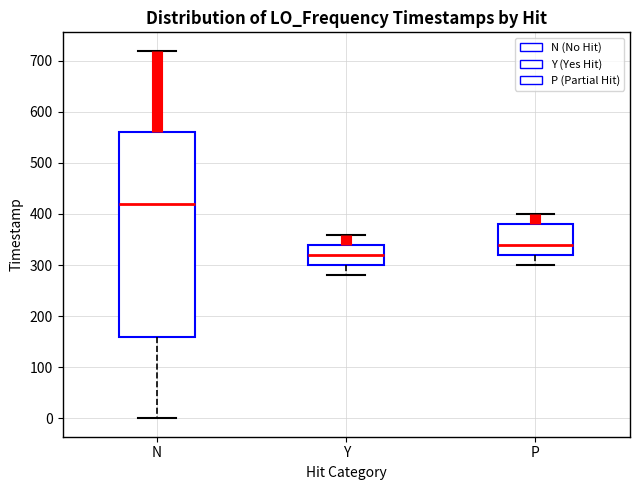

Comparing the boxes themselves (not the whiskers), which one is the tallest?

N